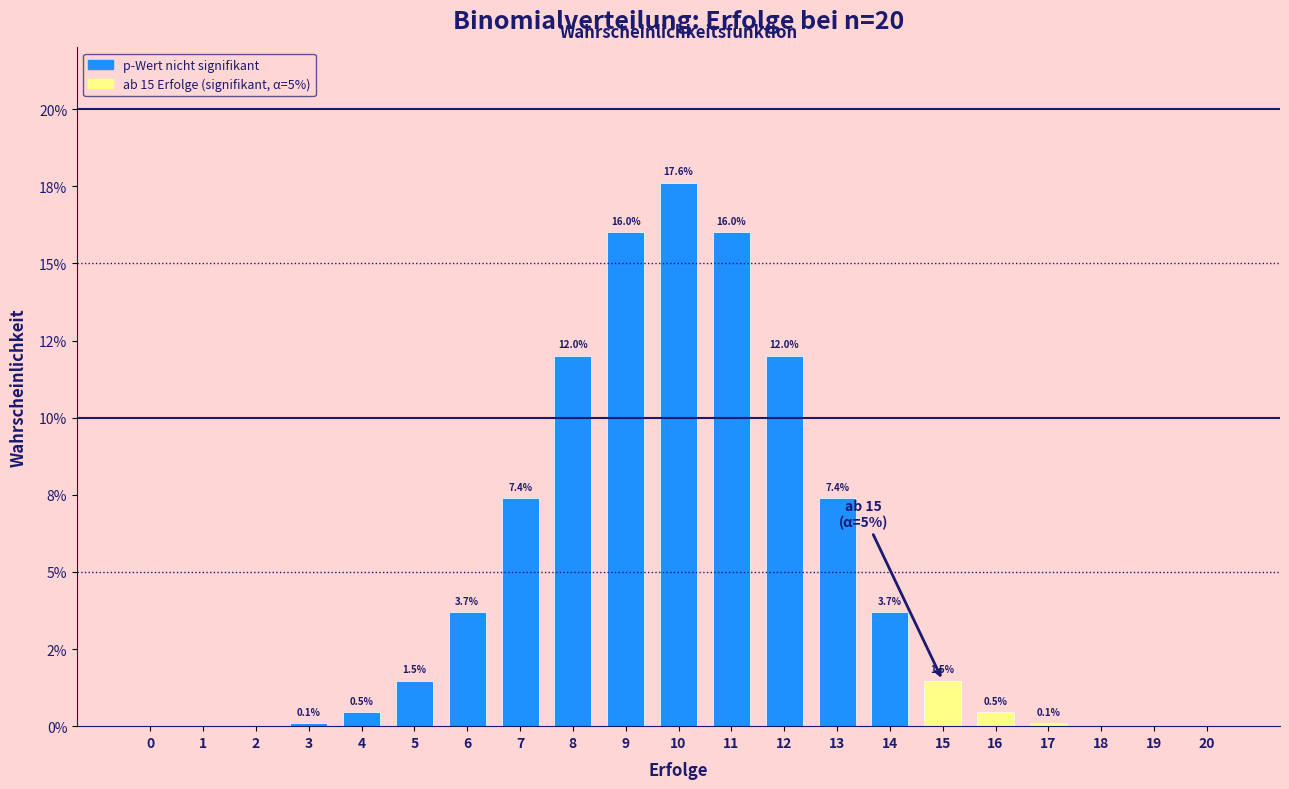

The chart shows a value of 0.0 at 3. True or false?

True